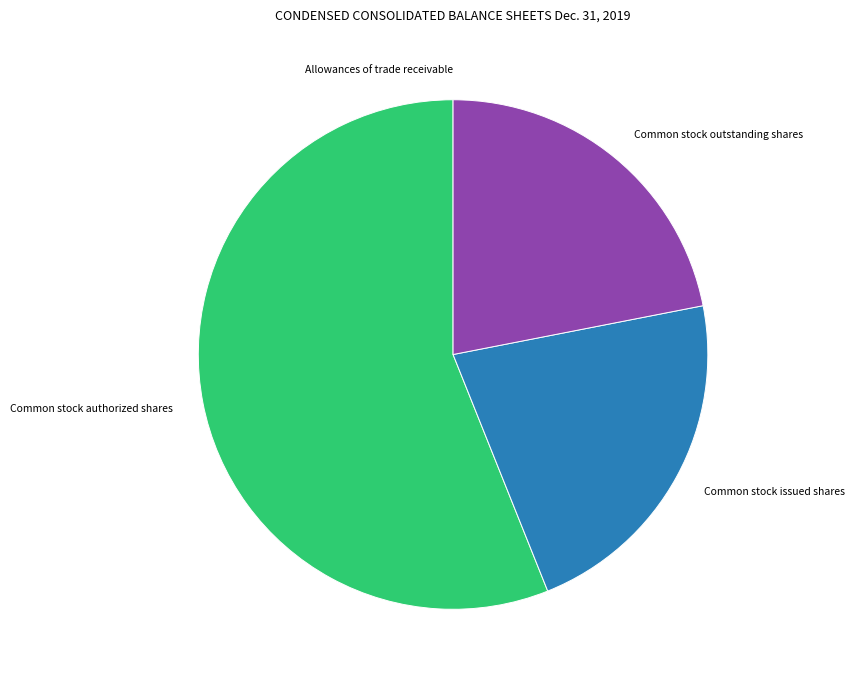

What is the ratio of the value at Common stock issued shares to the value at Common stock authorized shares?

0.4